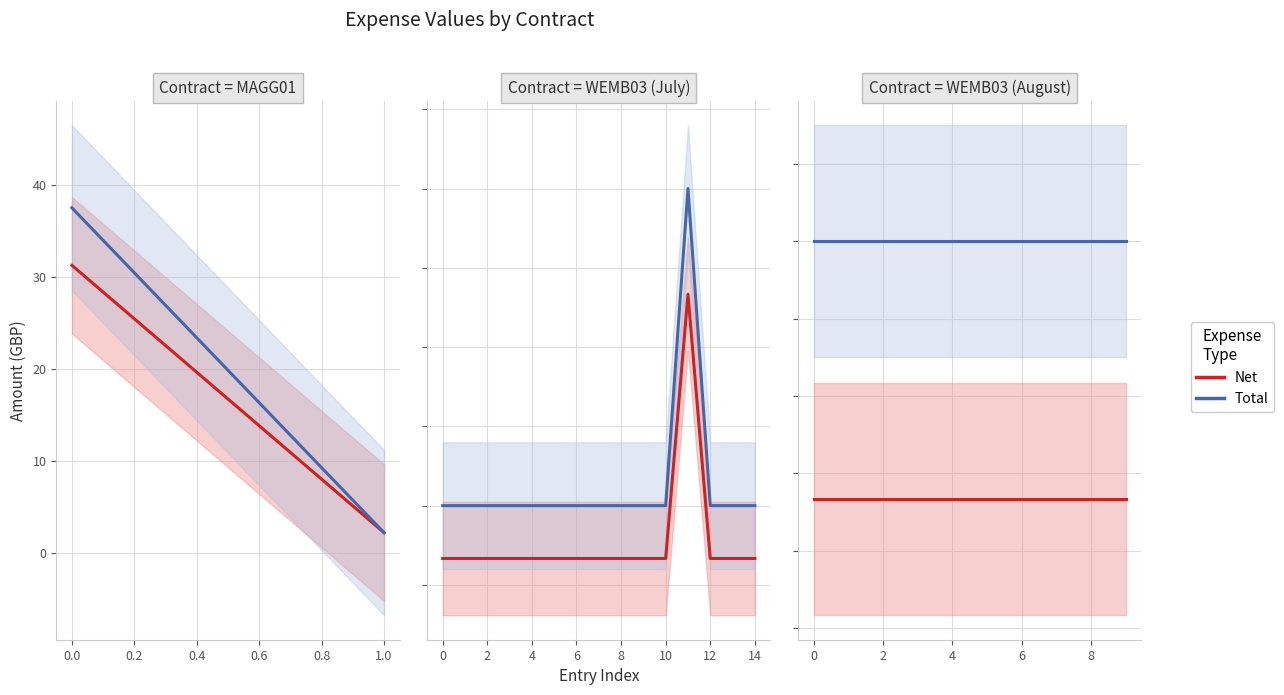

What position from the left is 8?

9